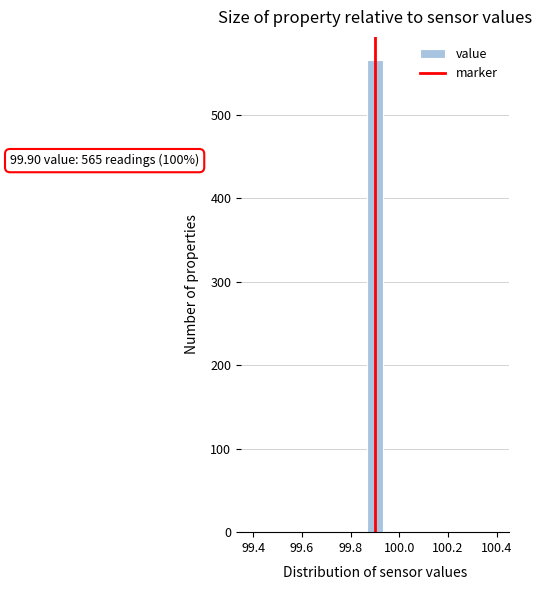

Around what value on the x-axis is the tallest bar? Give the approximate position of its centre, as read against the axis.

99.90